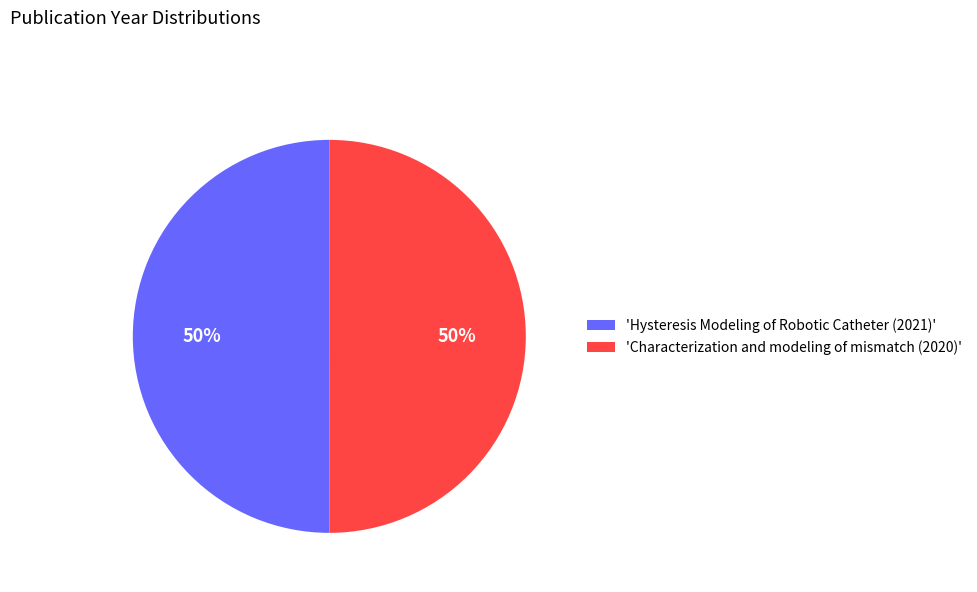

Approximately how many times larger is the value at 'Hysteresis Modeling of Robotic Catheter (2021)' compared to 'Characterization and modeling of mismatch (2020)'?

1.0